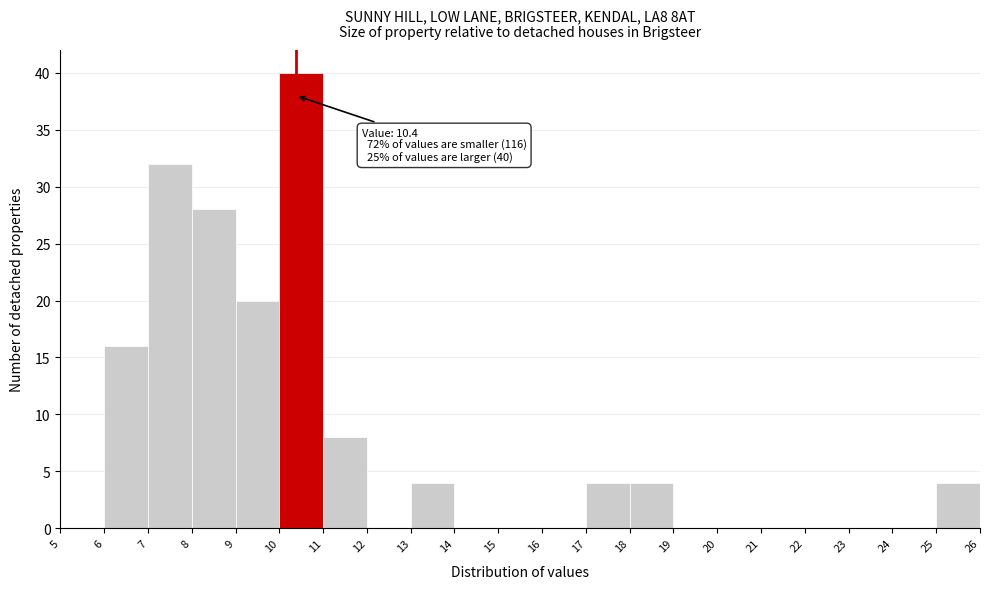

Which range on the x-axis has the tallest bar?

10 to 11